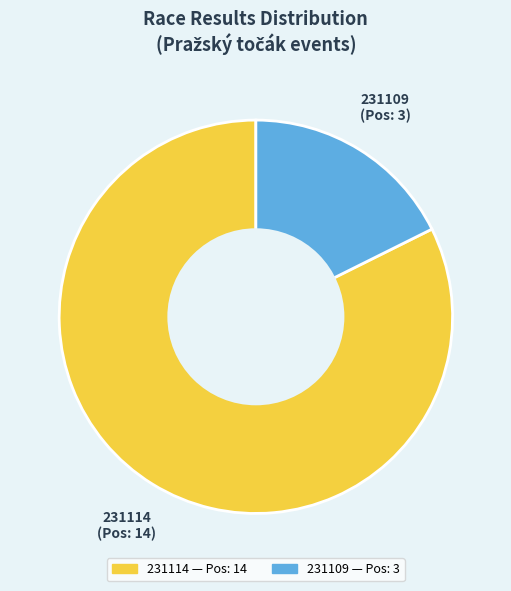

Rank the categories by value from lowest to highest.

231109, 231114